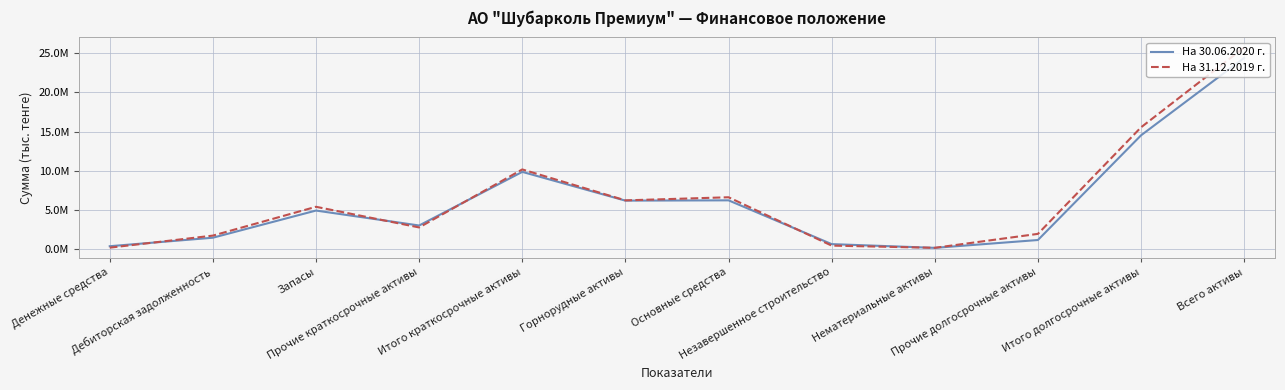

What are all the series names shown in the legend?

На 30.06.2020 г., На 31.12.2019 г.